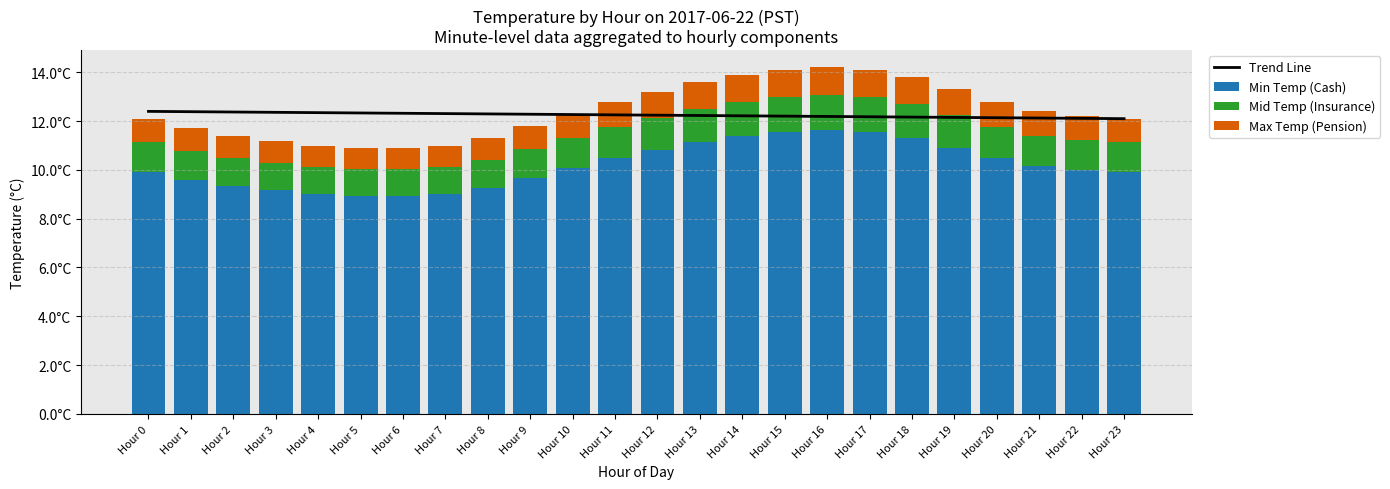

What is the difference between the maximum and second lowest values in the Min Temp (Cash) series?

2.7